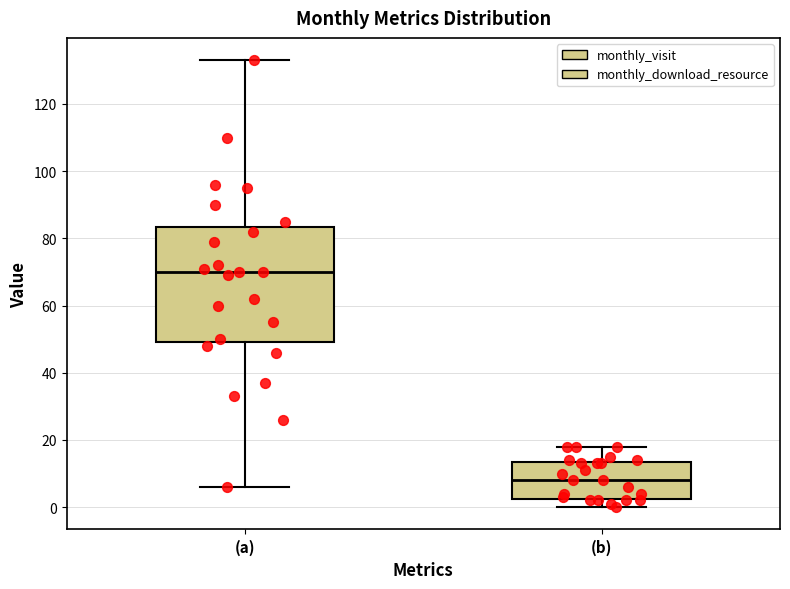

Where does the median line of the box for (a) sit on the y-axis? The values are not printed on the chart, so give them approximately, as read against the axis.

70